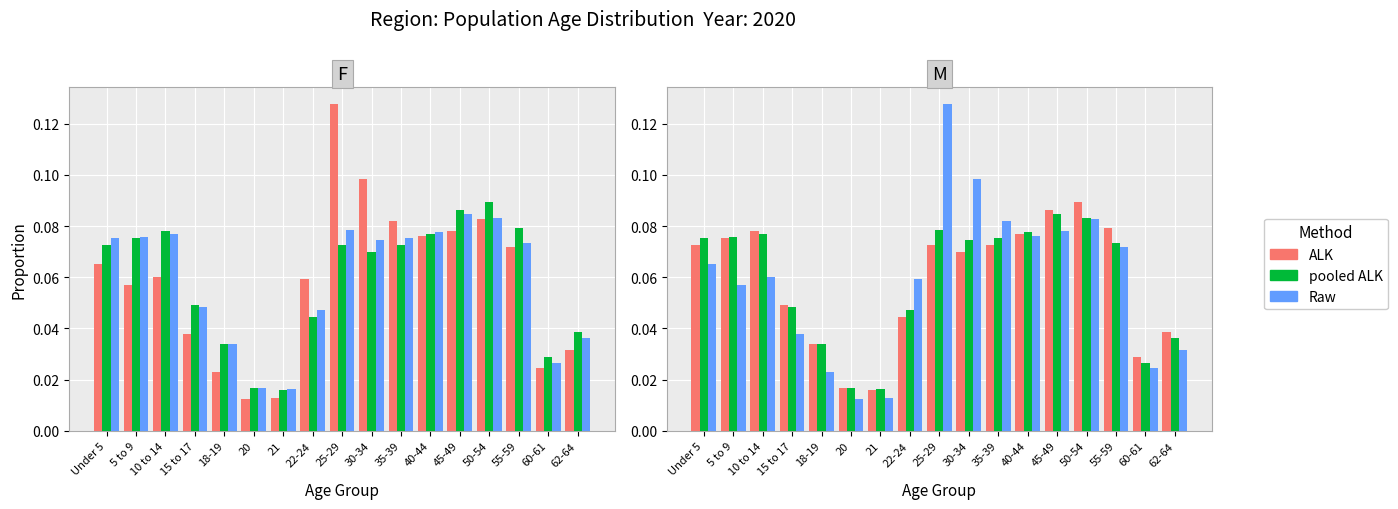

How many series are shown in this chart?

3